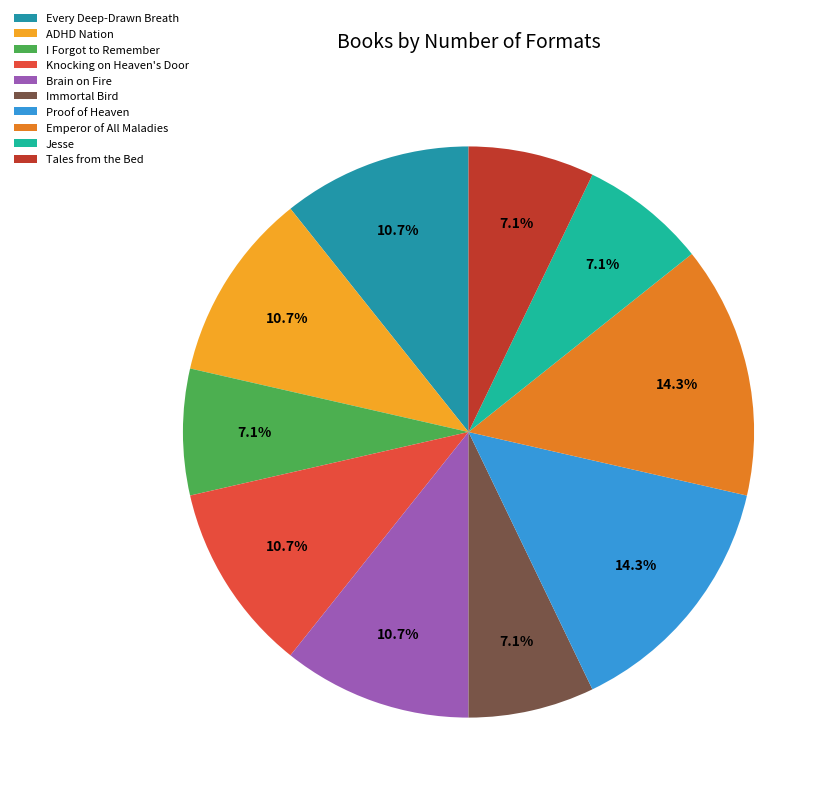

Do Immortal Bird and ADHD Nation together represent more than half of the pie?

No